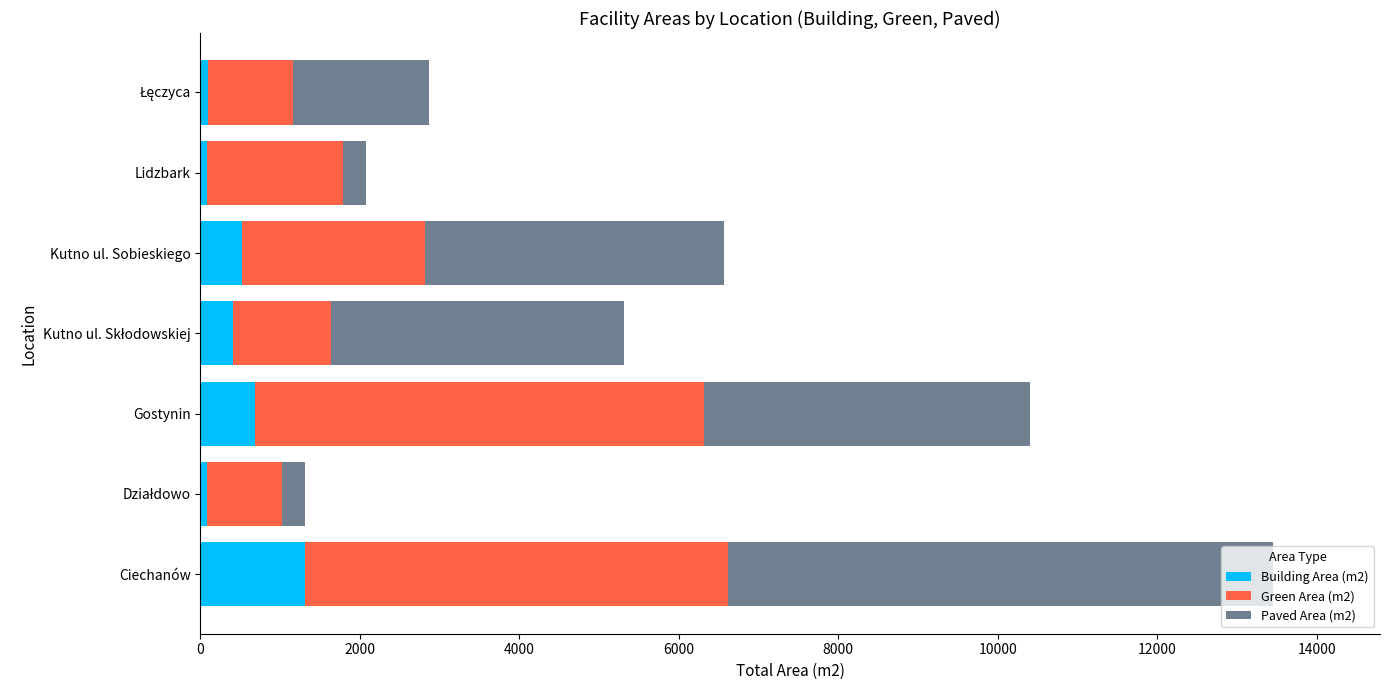

What is the maximum value for Building Area (m2)?

1309.1